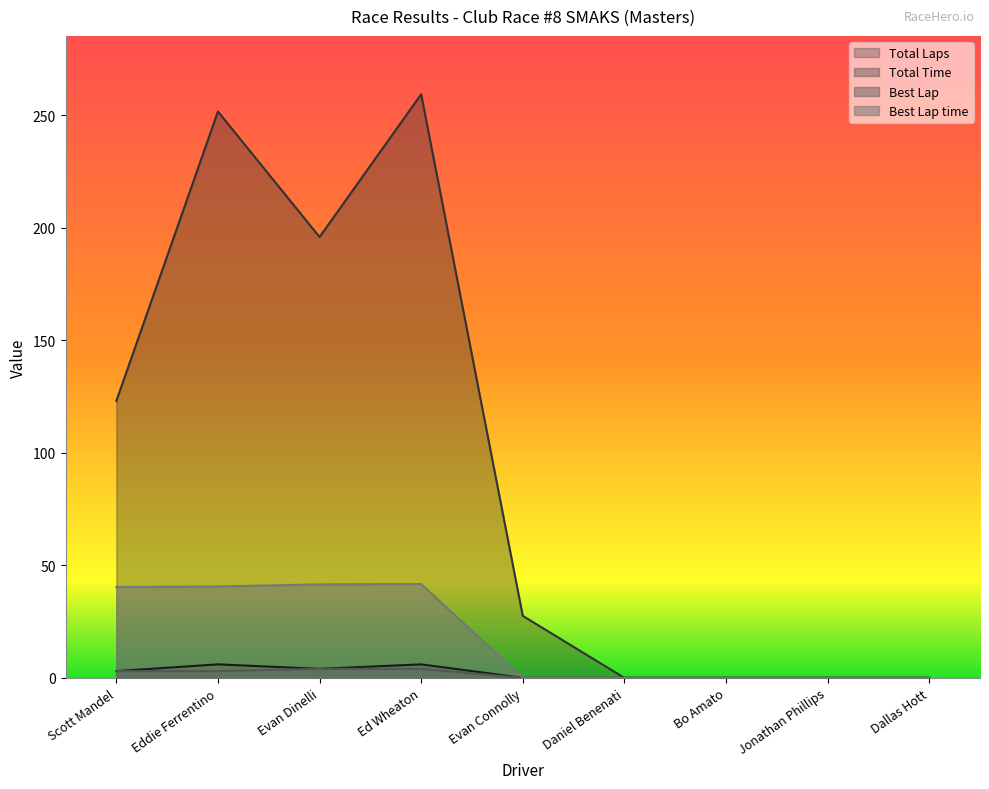

Between Scott Mandel and Bo Amato, which series saw the biggest shift?

Total Time